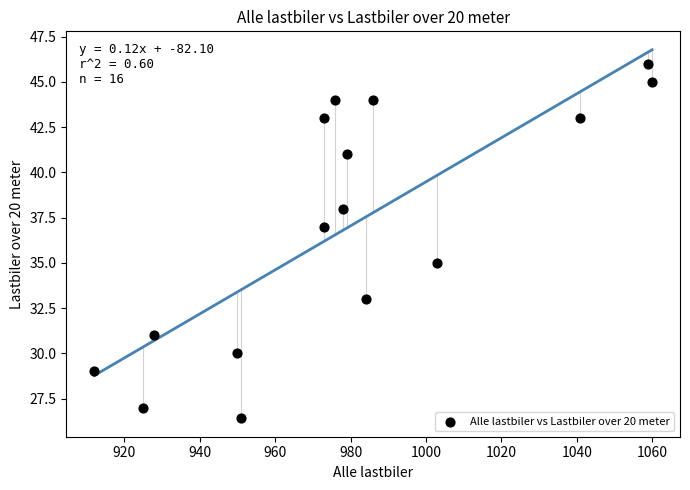

What is the range of Y values (max minus min)?

19.6